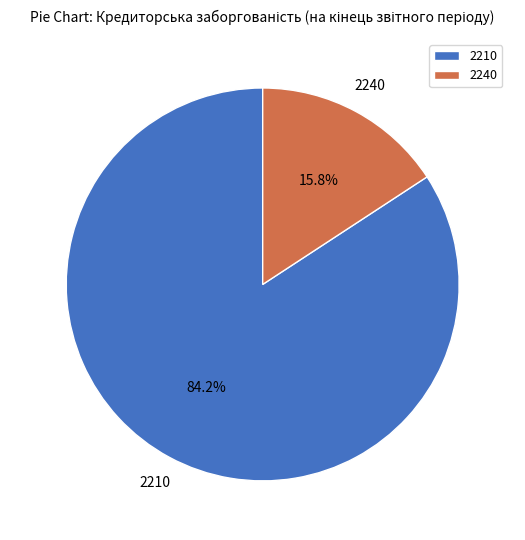

How many slices are in this pie chart?

2